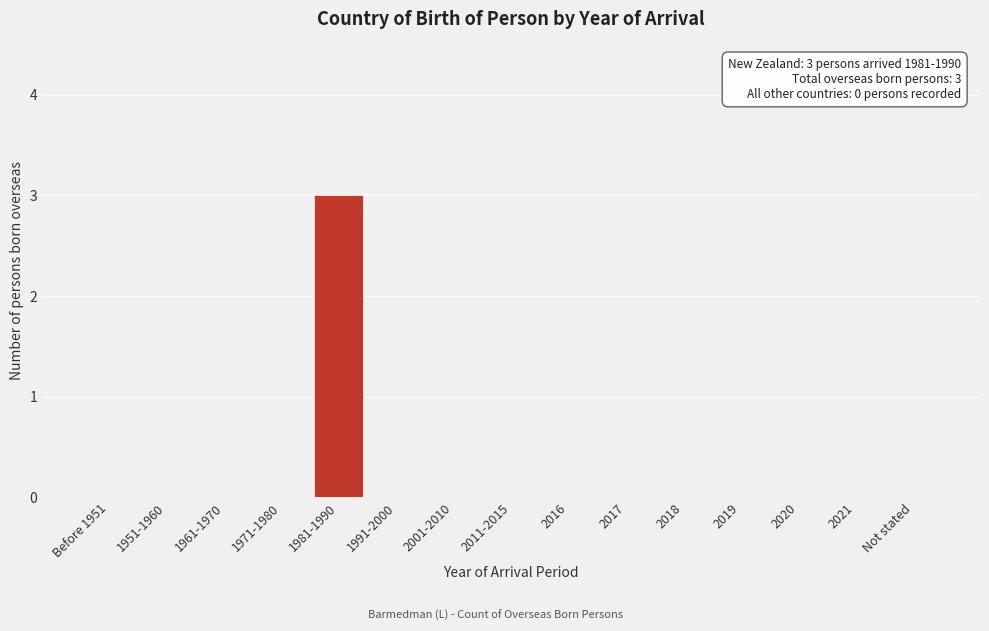

Reading left to right, list all the values displayed in this chart.

Before 1951=0	1951-1960=0	1961-1970=0	1971-1980=0	1981-1990=3	1991-2000=0	2001-2010=0	2011-2015=0	2016=0	2017=0	2018=0	2019=0	2020=0	2021=0	Not stated=0